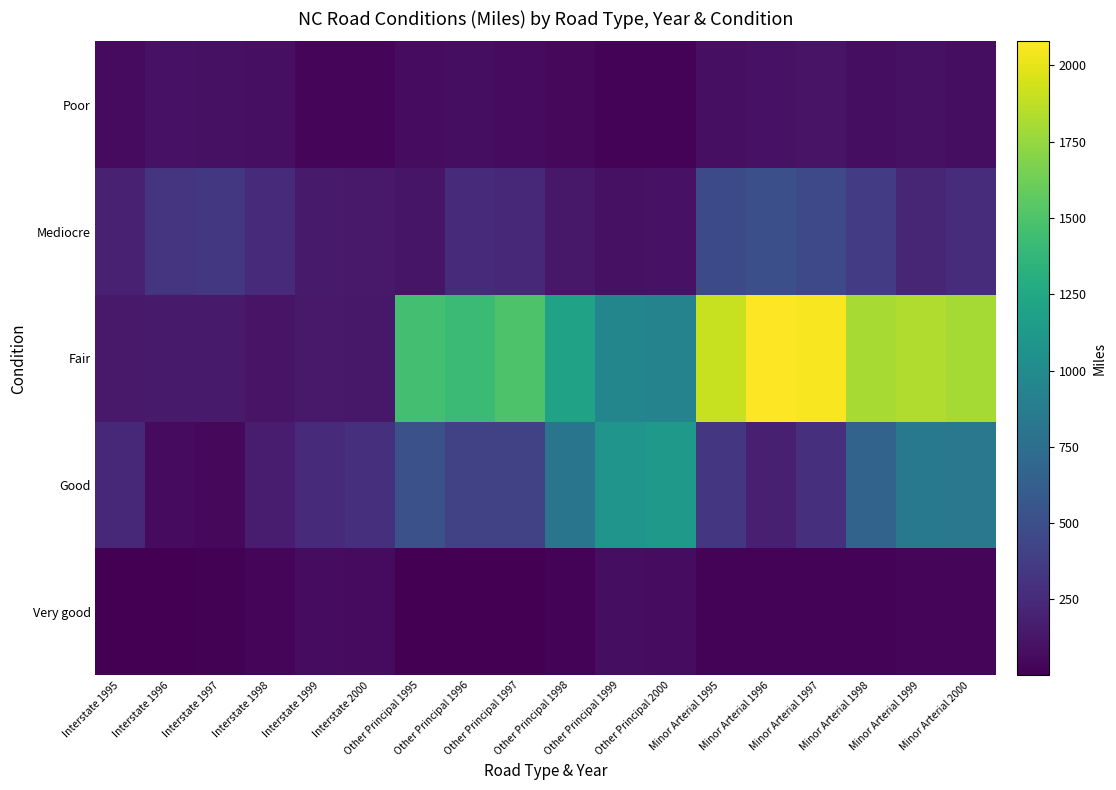

At which category is the sum across all series the highest?

Minor Arterial 1999